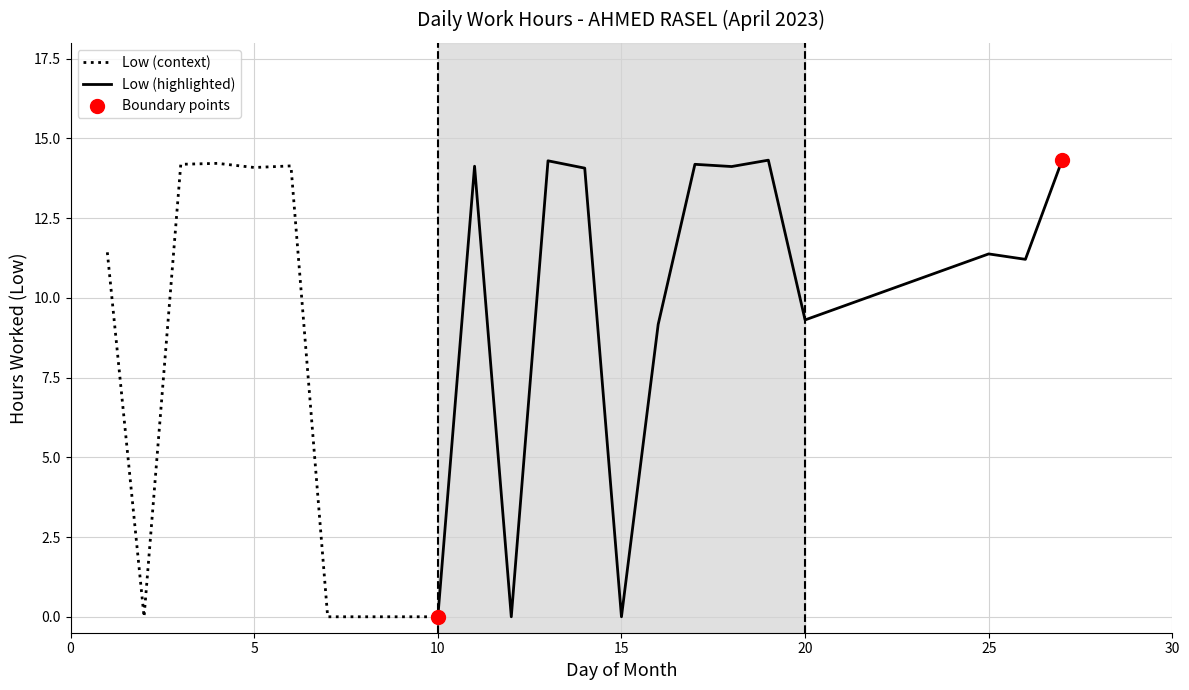

What is the change in value from 5 to 26?

-2.9